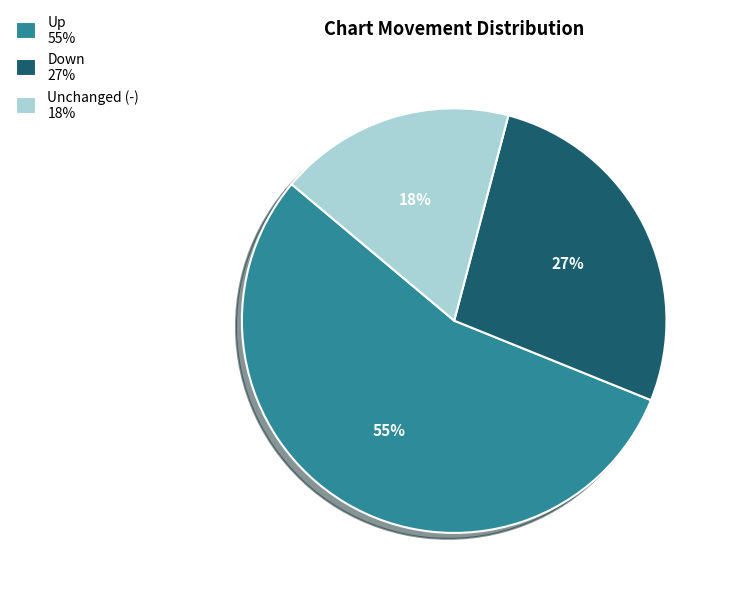

Count the number of slices in the pie.

3